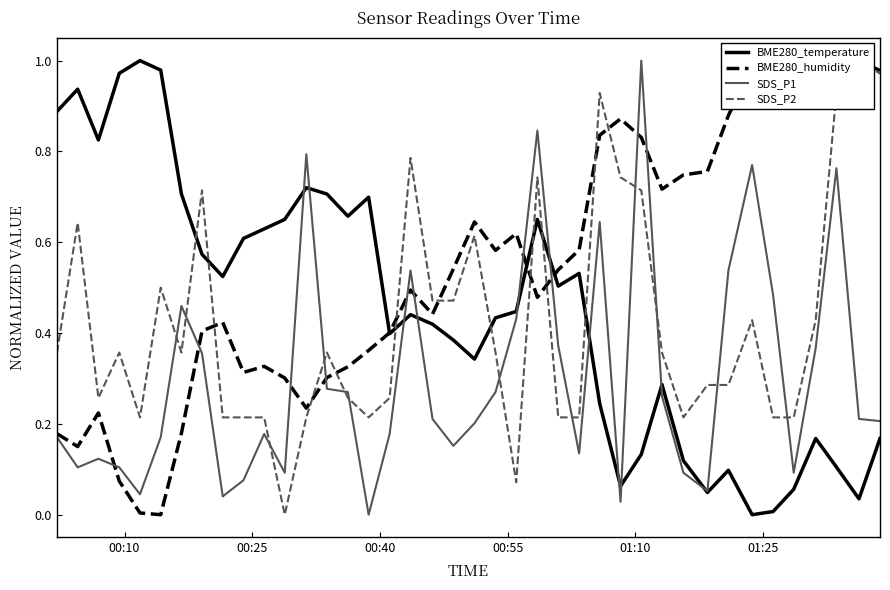

Which series has the largest range (max minus min)?

BME280_temperature